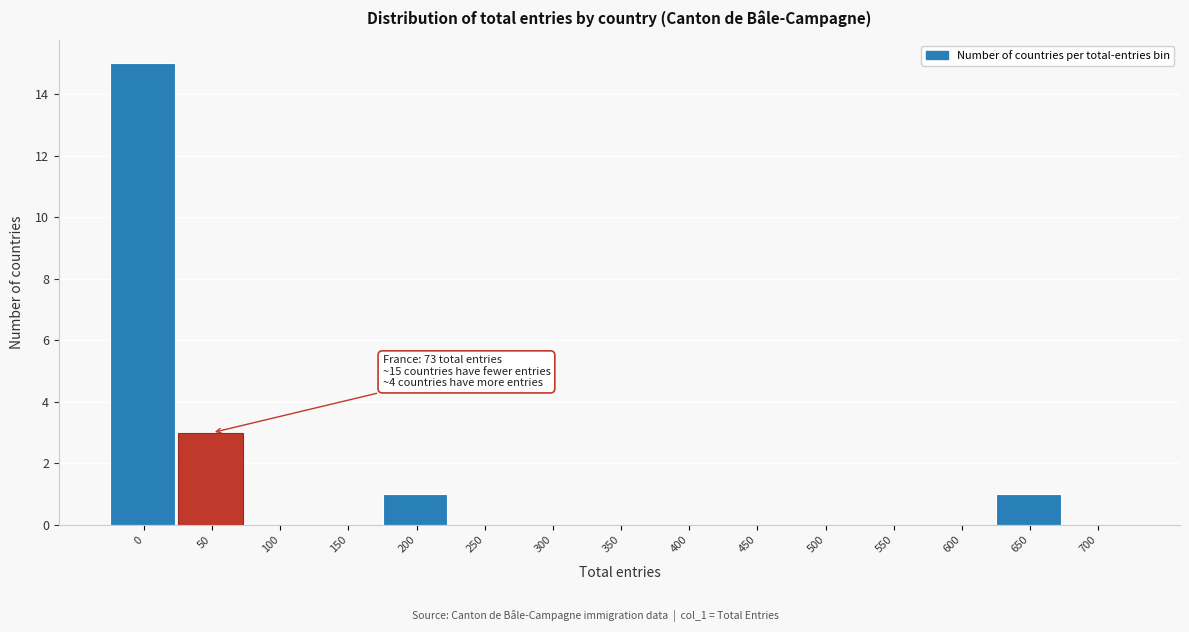

Reading left to right, extract all data points from this chart.

0=15	50=3	100=0	150=0	200=1	250=0	300=0	350=0	400=0	450=0	500=0	550=0	600=0	650=1	700=0